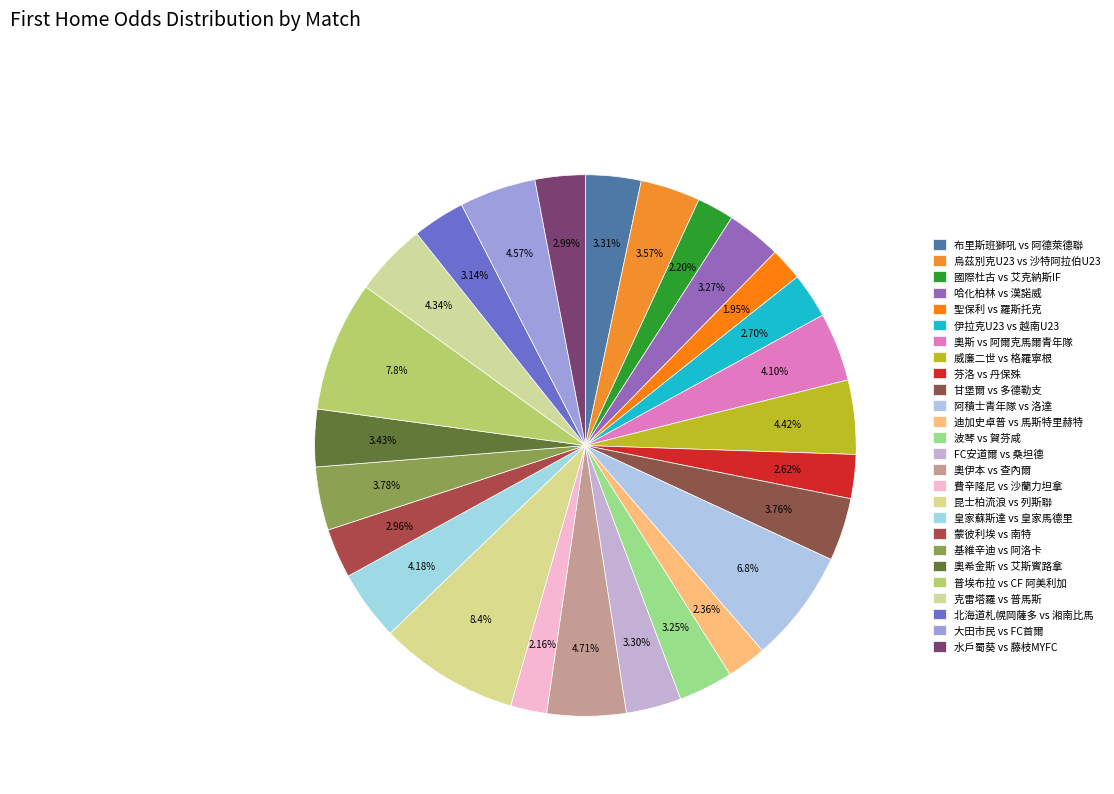

How much of the chart is everything except 昆士柏流浪 vs 列斯聯?

91.6%